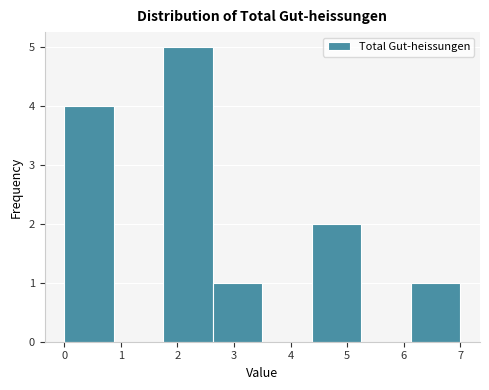

What is the height of the bar covering 4.4 to 5.3 on the x-axis? Neither the bar edges nor the heights are printed on the chart, so give them approximately, as read against the axes.

2